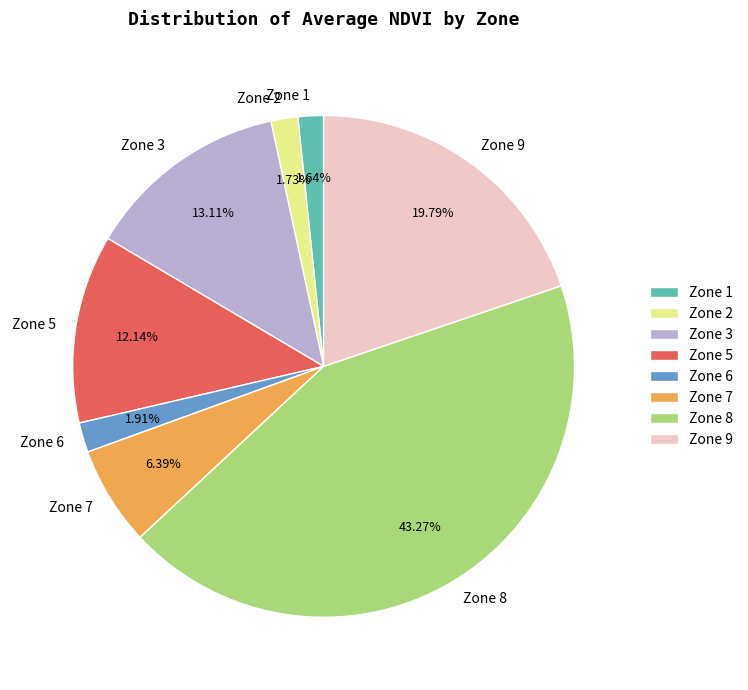

What percentage is NOT represented by Zone 7?

93.6%